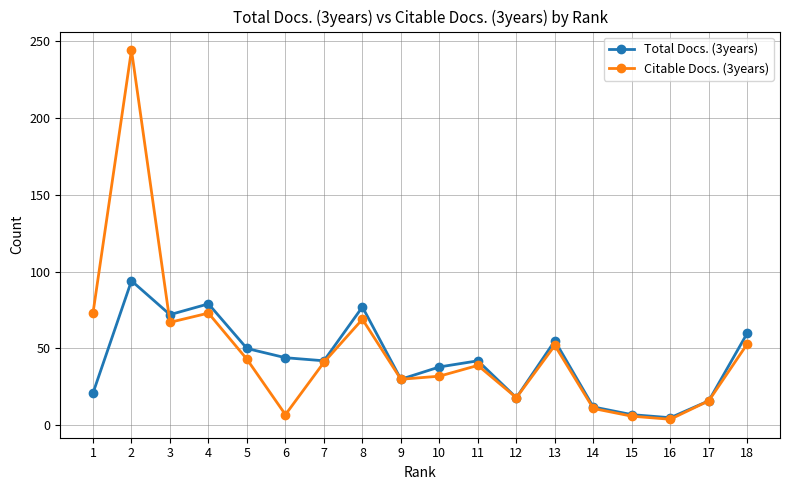

Which series has the widest spread of values?

Citable Docs. (3years)